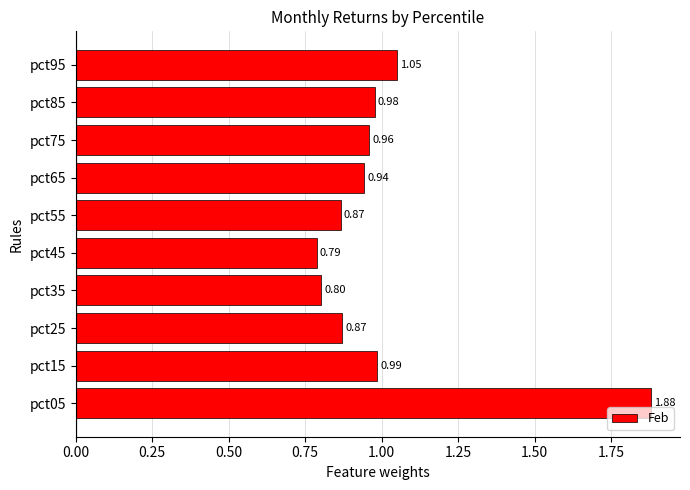

How many distinct data groups are displayed?

1